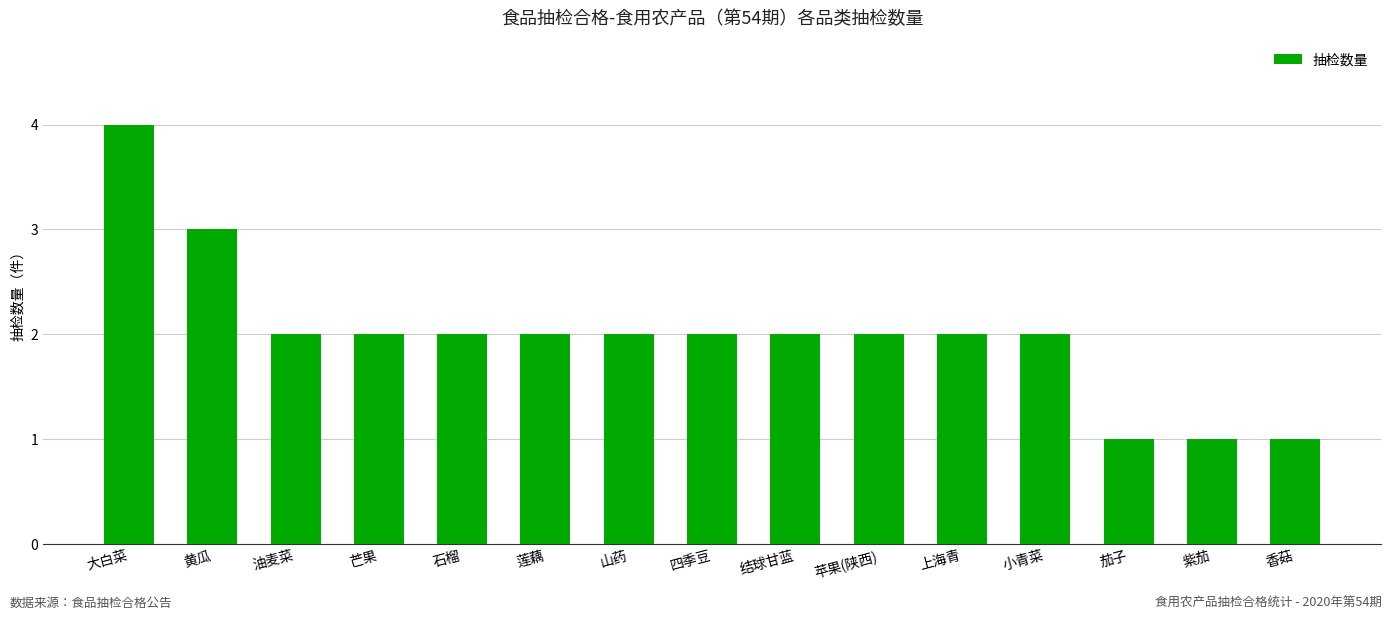

Does the chart contain any negative values?

No